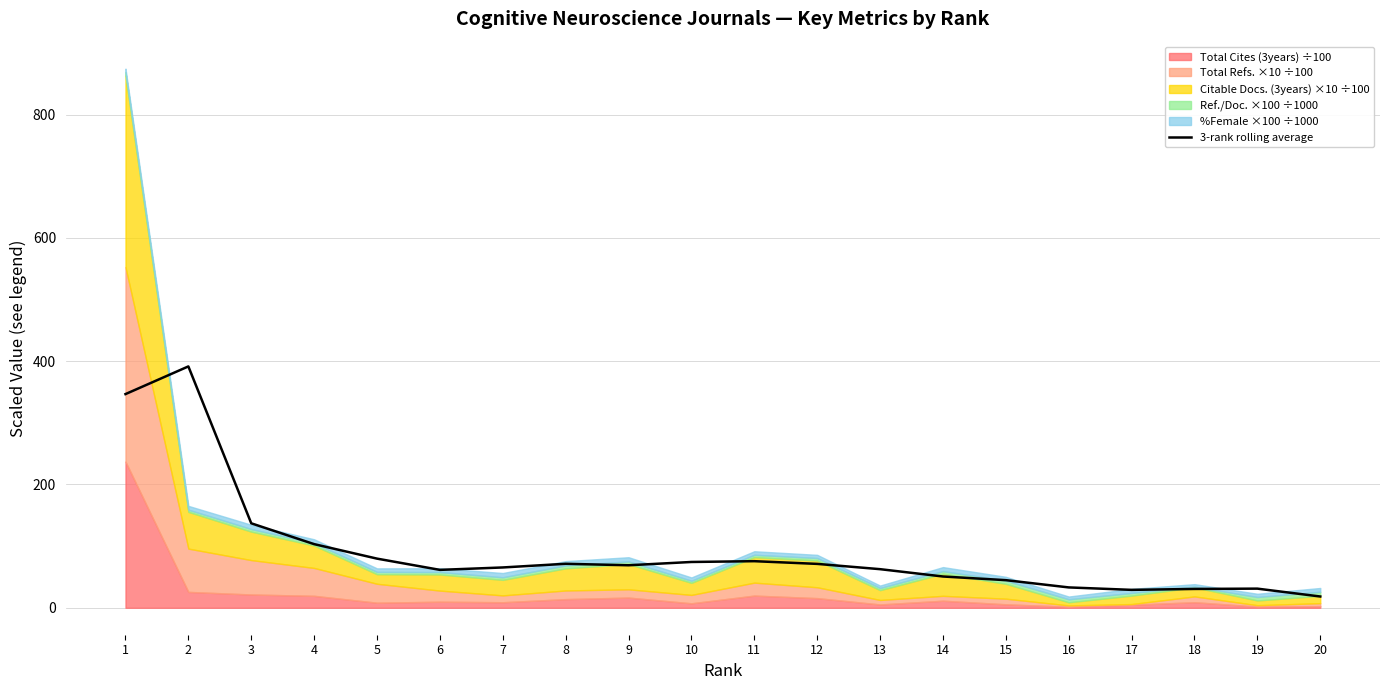

List the labels in order of value, largest first.

2, 1, 3, 4, 5, 11, 10, 8, 12, 9, 7, 13, 6, 14, 15, 16, 19, 18, 17, 20